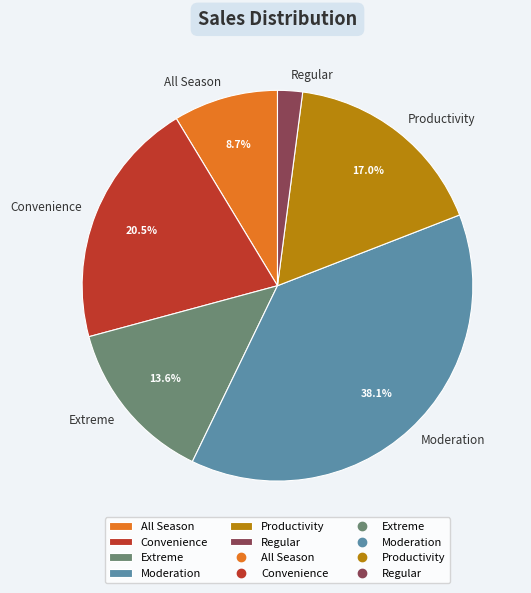

How much of the chart is everything except Moderation?

61.9%